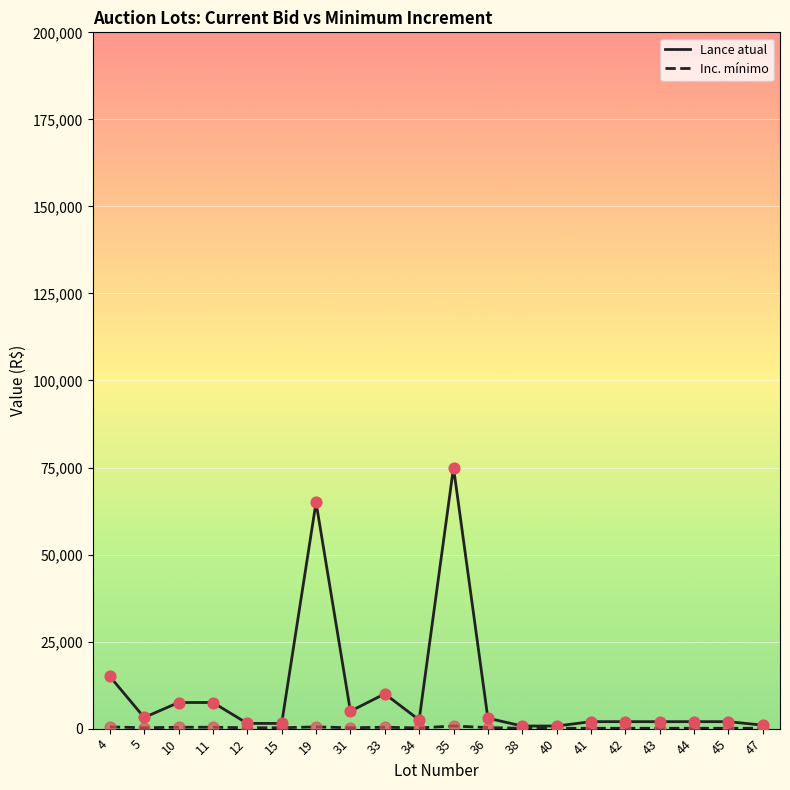

At which category is the sum across all series the highest?

35